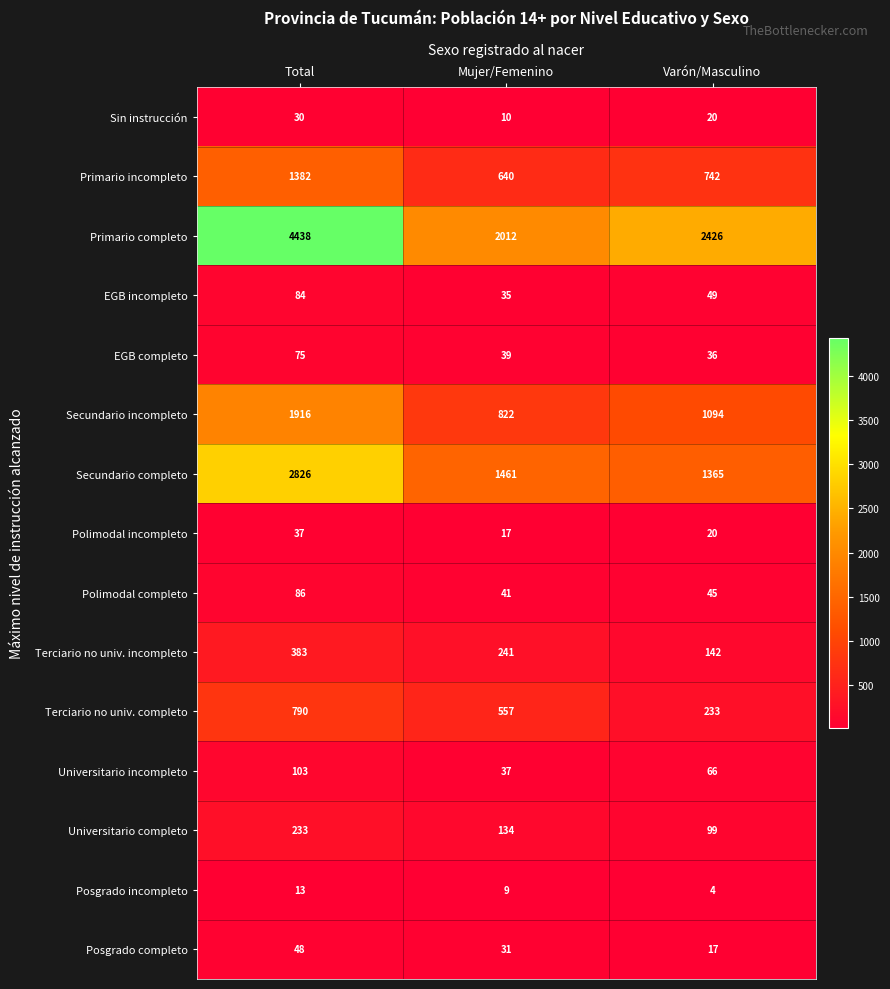

At which label does Secundario incompleto first exceed 1094?

Total